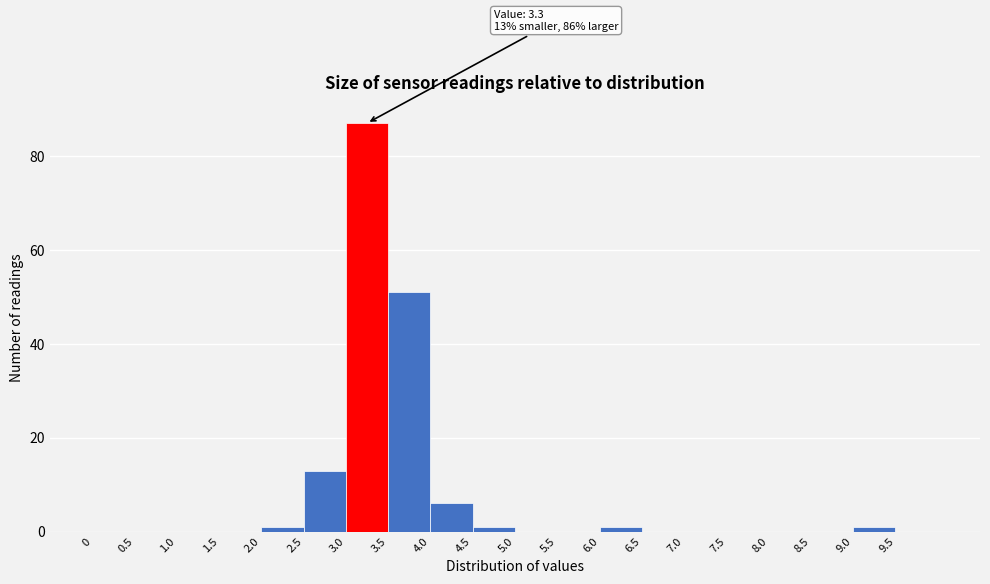

Which range on the x-axis has the tallest bar?

3.0 to 3.5